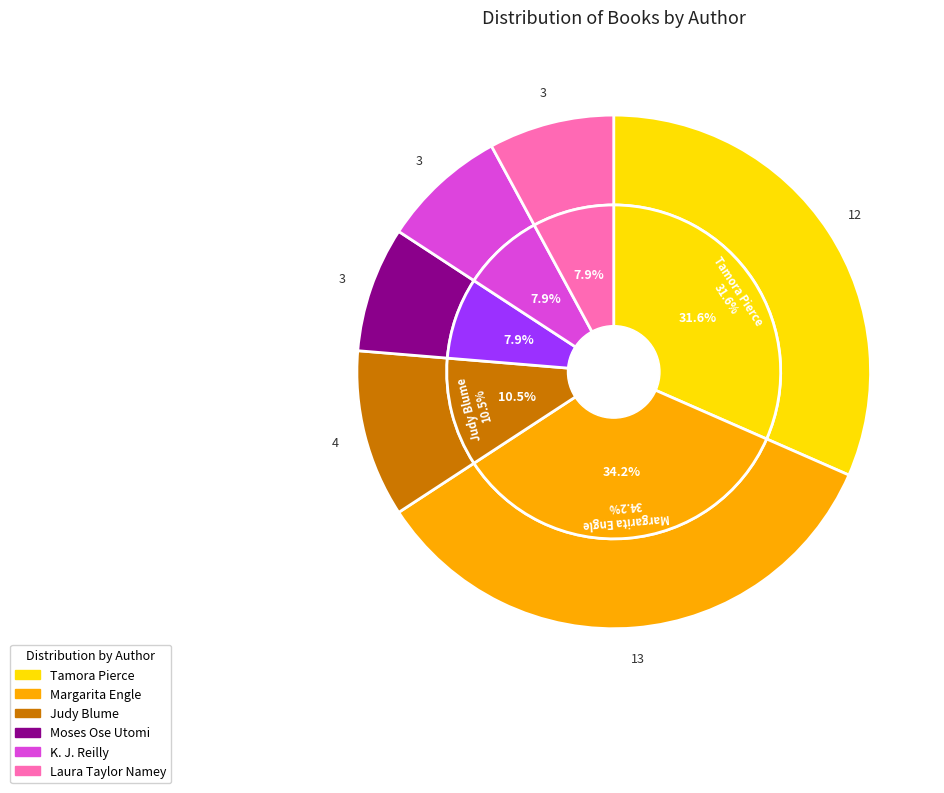

Which category has the biggest portion of the pie?

Margarita Engle